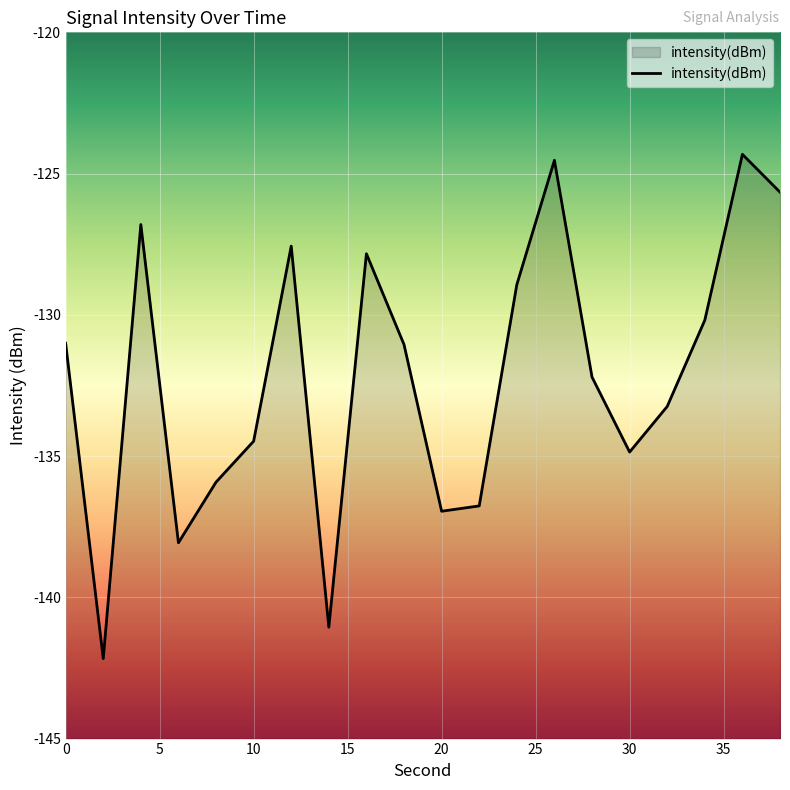

Is it true that the value at 14 is -141.1?

True